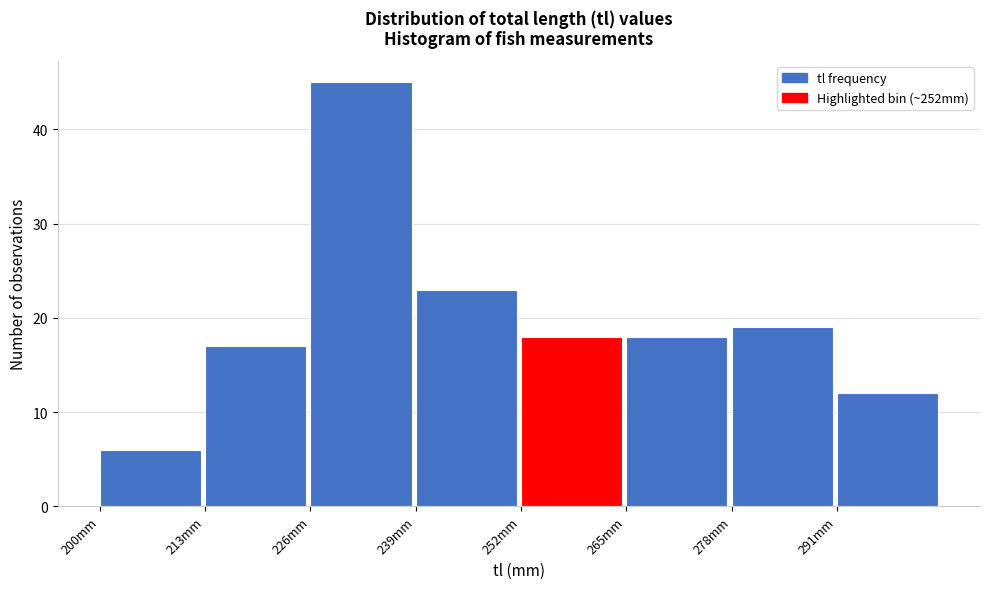

Reading left to right, list every bar in this chart as the range it spans on the x-axis followed by its height. Neither the bar edges nor the heights are printed on the chart, so give them approximately, as read against the axes.

200 to 213: 6
213 to 226: 17
226 to 239: 45
239 to 252: 23
252 to 265: 18
265 to 278: 18
278 to 291: 19
291 to 304: 12